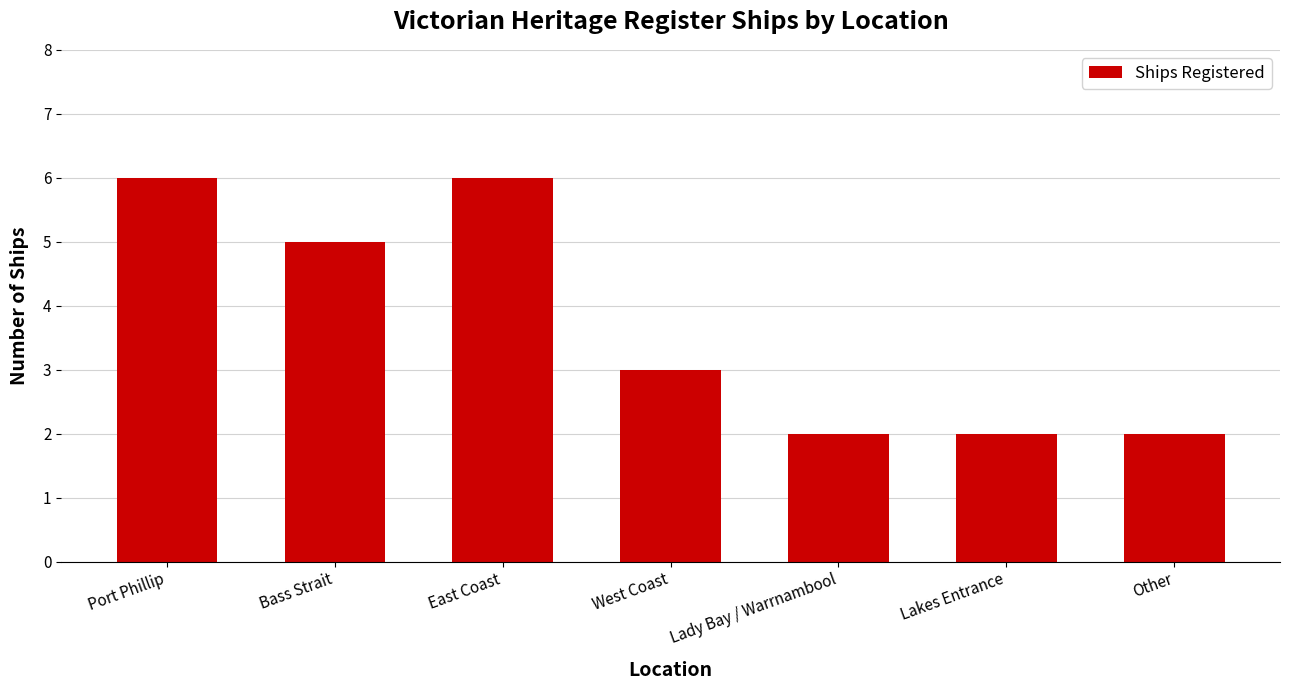

What is the average value?

4